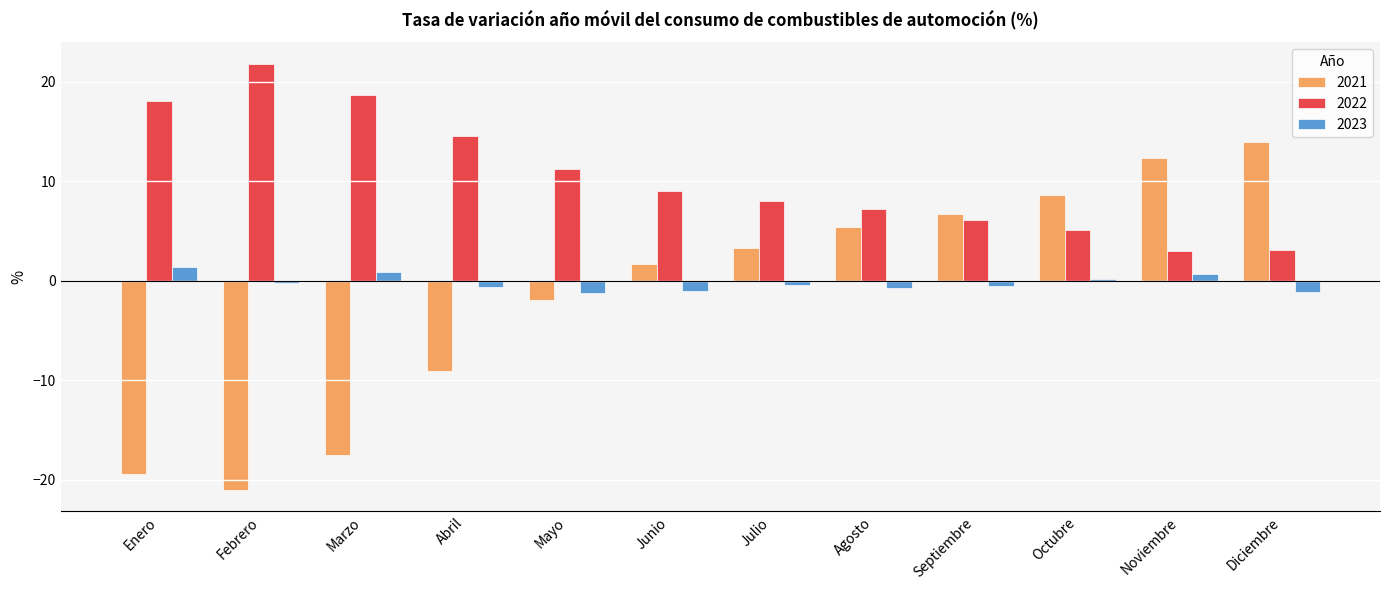

What value does the 2022 series have at Diciembre?

3.1